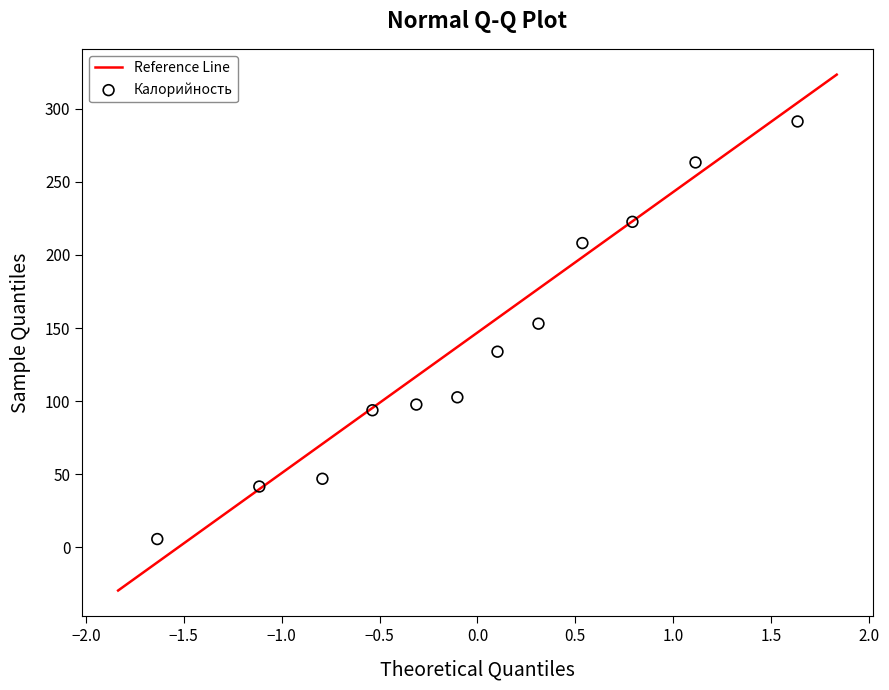

What Y value in the scatter plot is closest to 148?

153.0